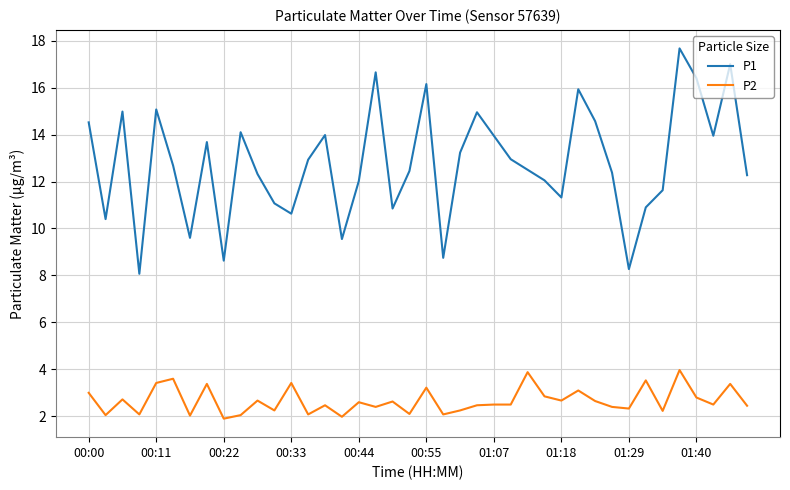

True or false: P2 and P1 cross at least once.

False